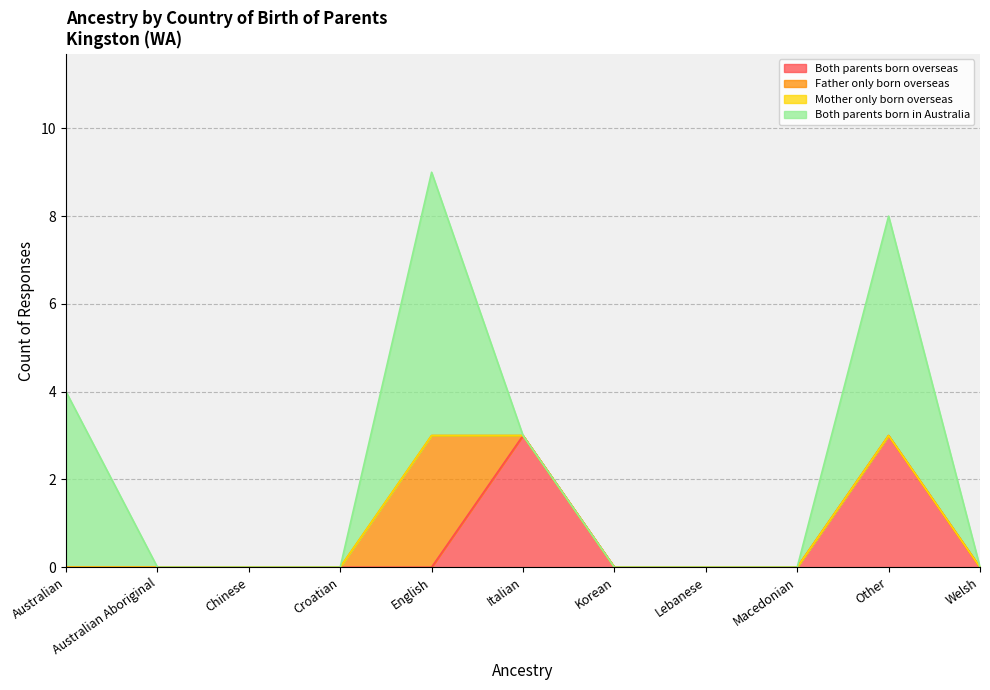

Does the chart display data point markers on the line(s)?

No